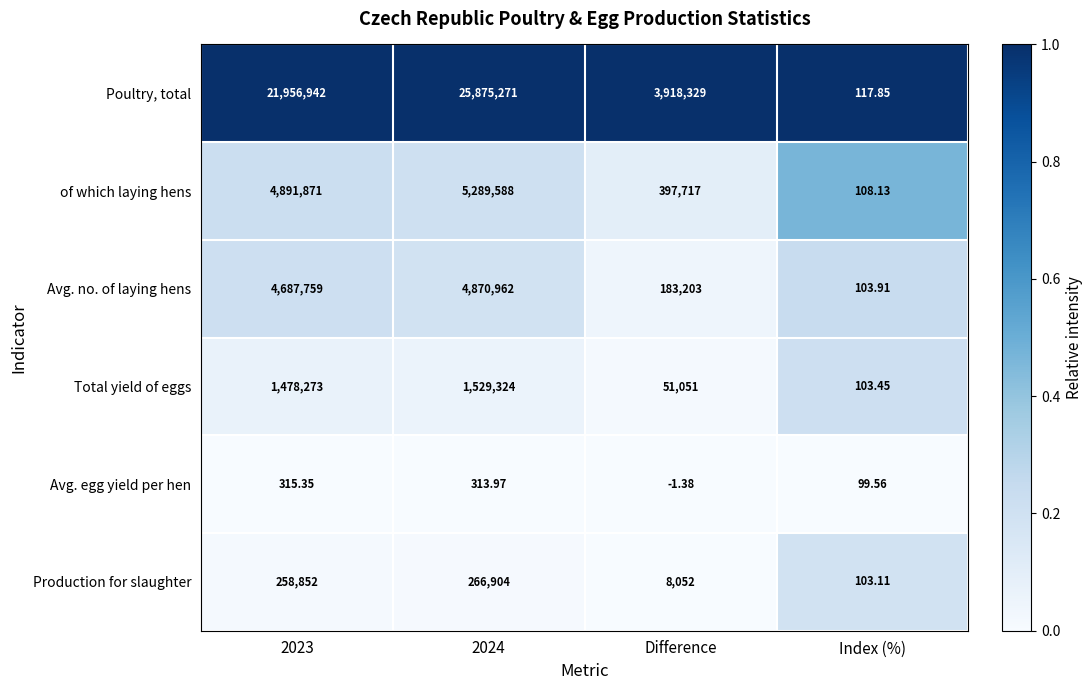

Rank the series by their maximum value, from highest to lowest.

Poultry, total, of which laying hens, Avg. no. of laying hens, Total yield of eggs, Production for slaughter, Avg. egg yield per hen